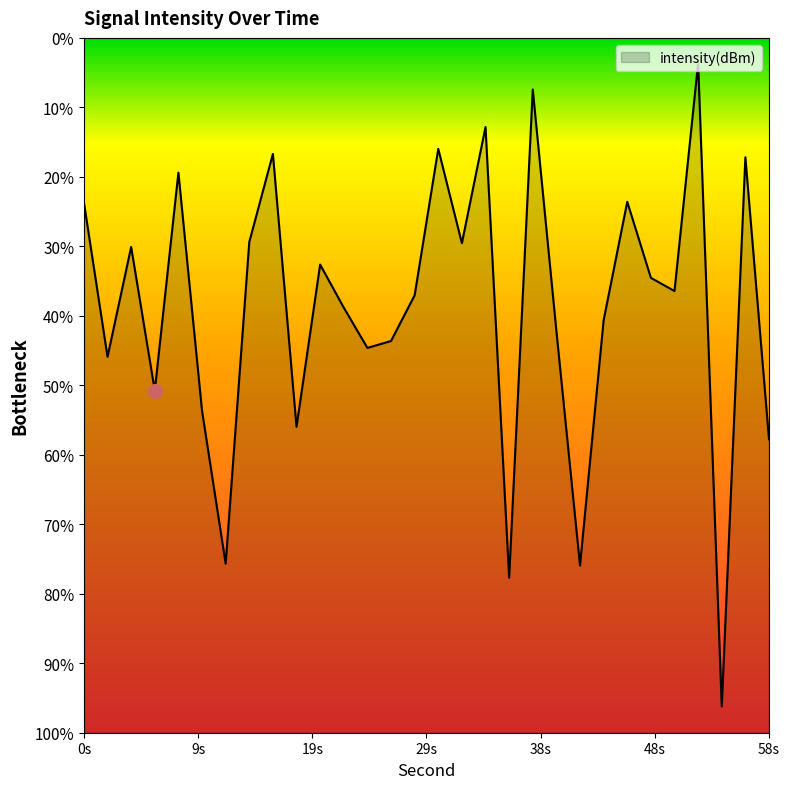

What is the value of the 29th point from the left?

-119.3